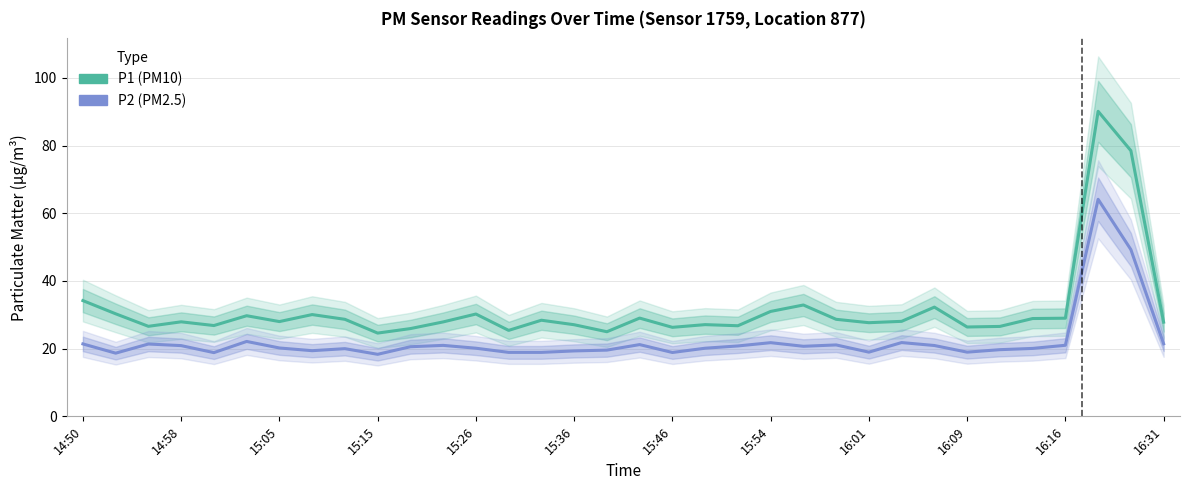

At which category is the sum across all series the highest?

31